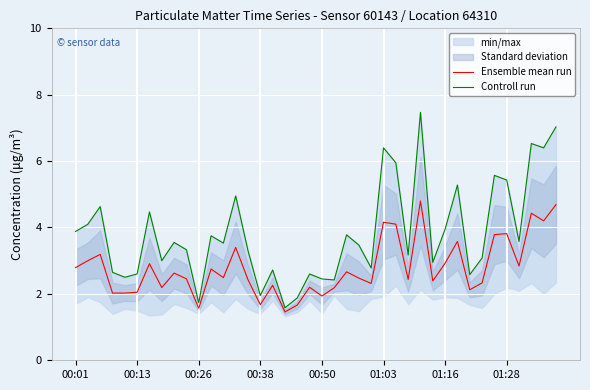

What is the minimum value for Ensemble mean run?

1.5